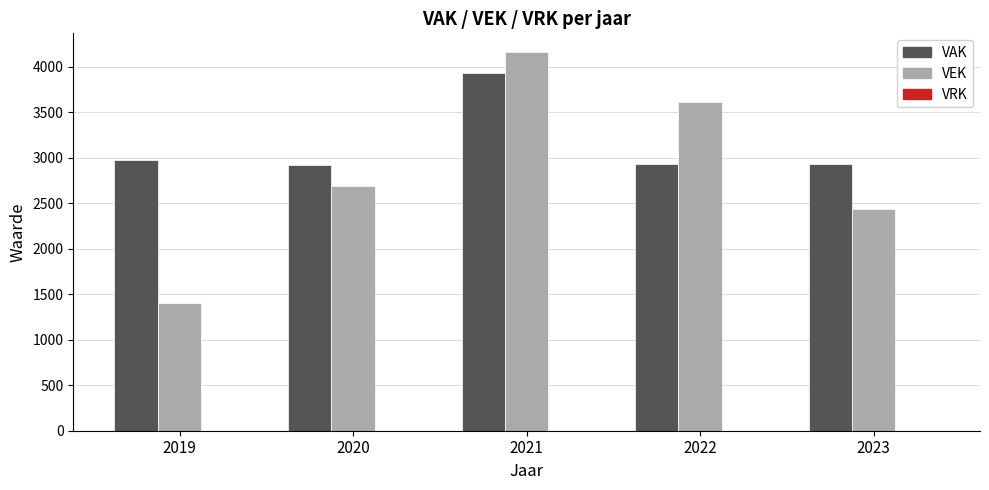

What is the minimum value shown in the chart?

1406